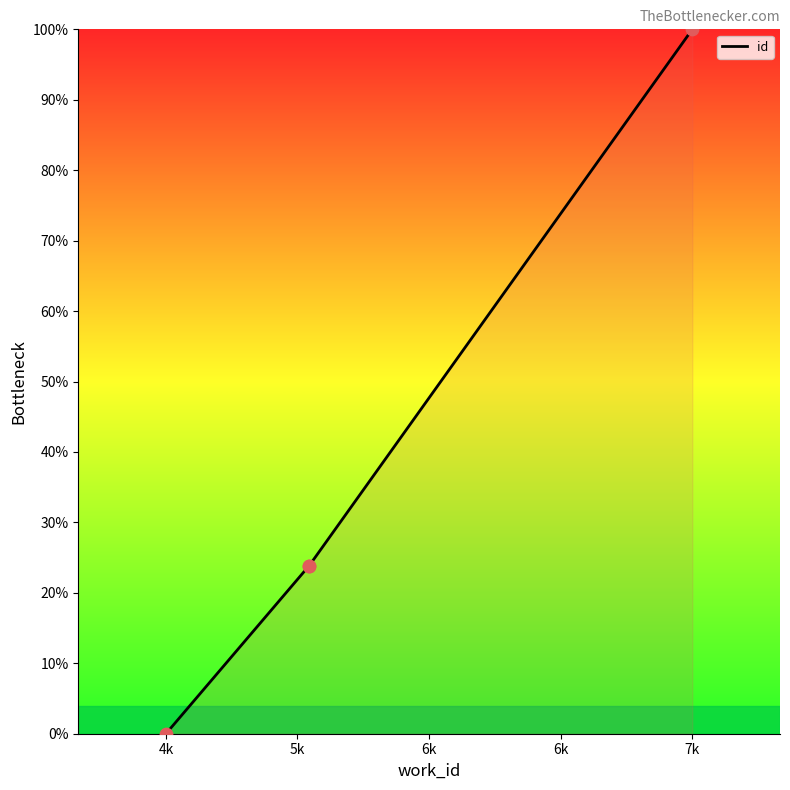

Which has a higher value, 5404 or 5406?

5406